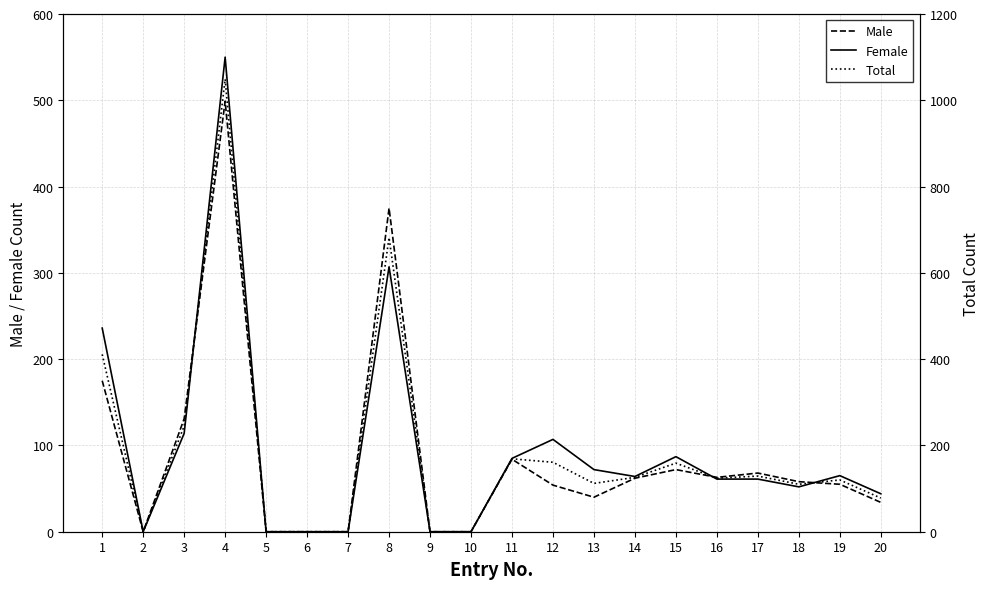

At 13, list the series in order from largest to smallest.

Total, Female, Male